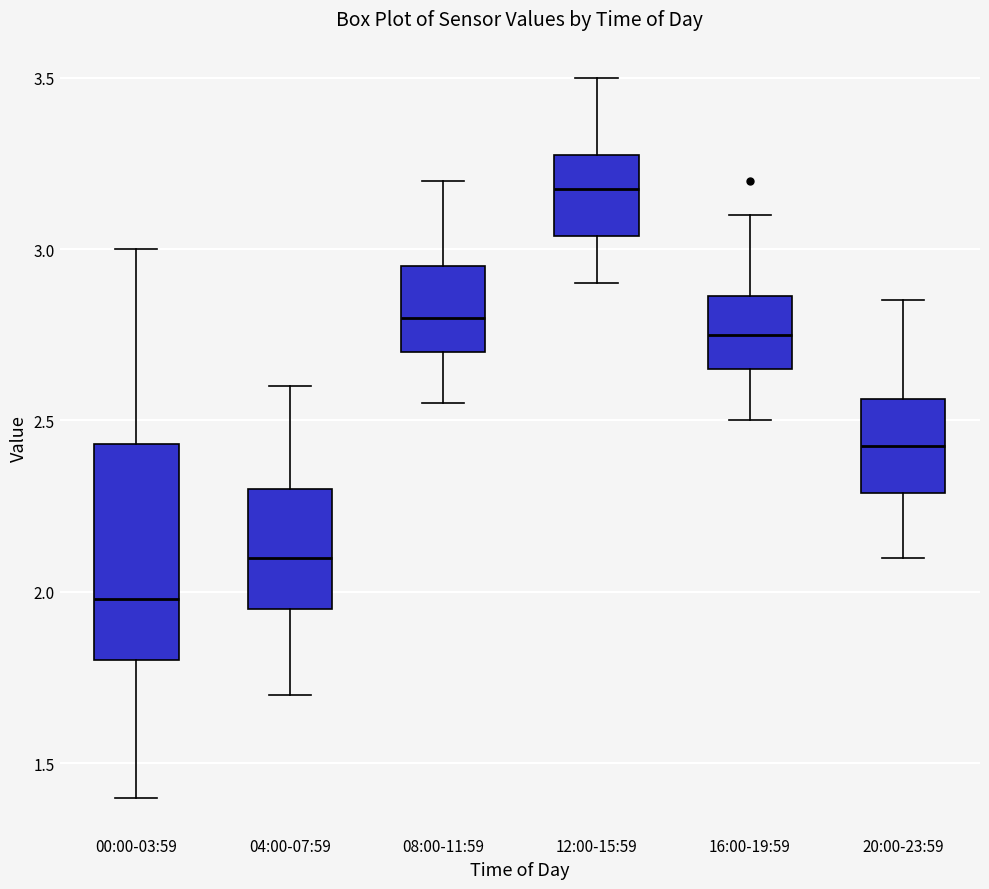

Which box is the tallest, from its lower edge to its upper edge?

00:00-03:59